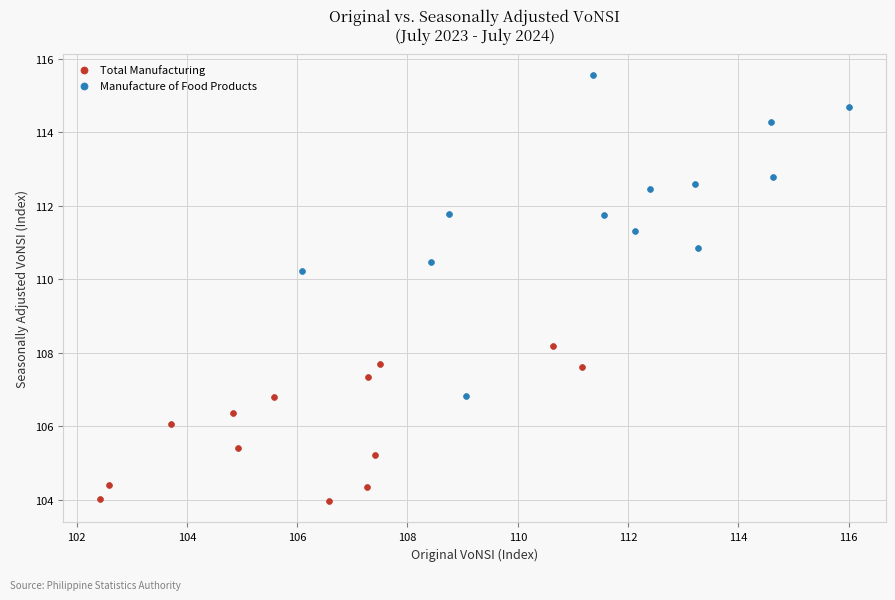

Which series reaches the minimum Y coordinate?

Total Manufacturing